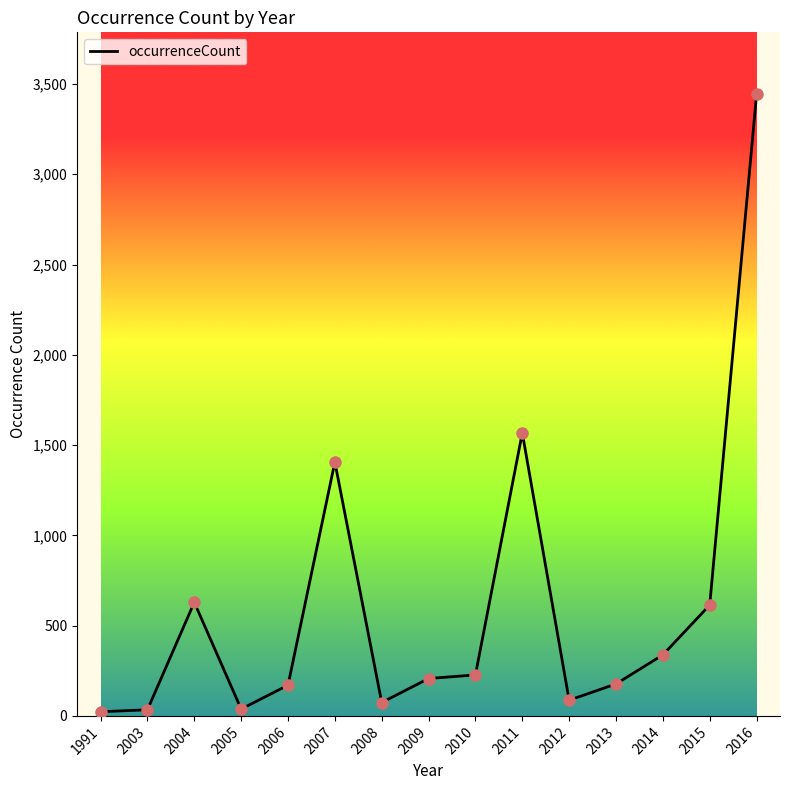

Approximately how many times larger is the value at 2015 compared to 2007?

0.4